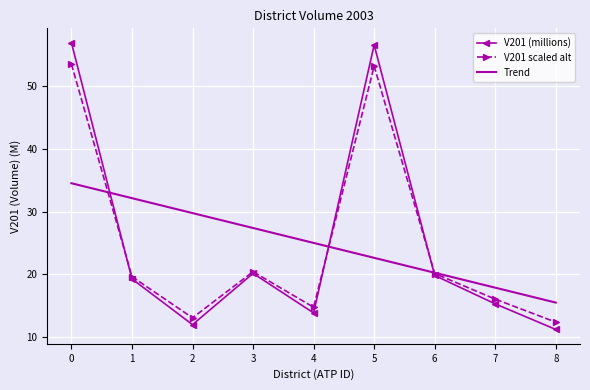

Count the number of data series in this chart.

3